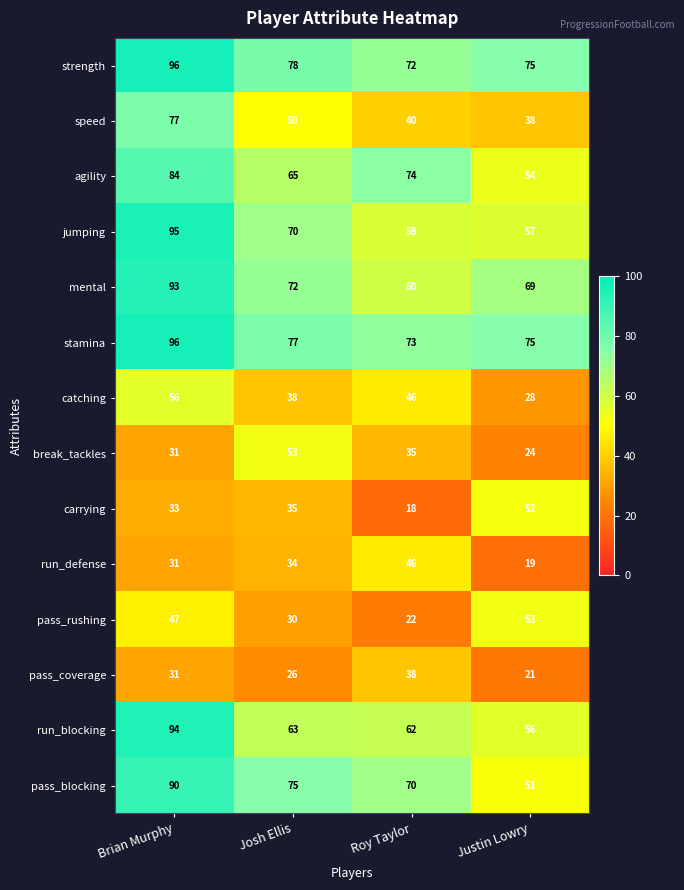

What is the greatest value displayed?

96